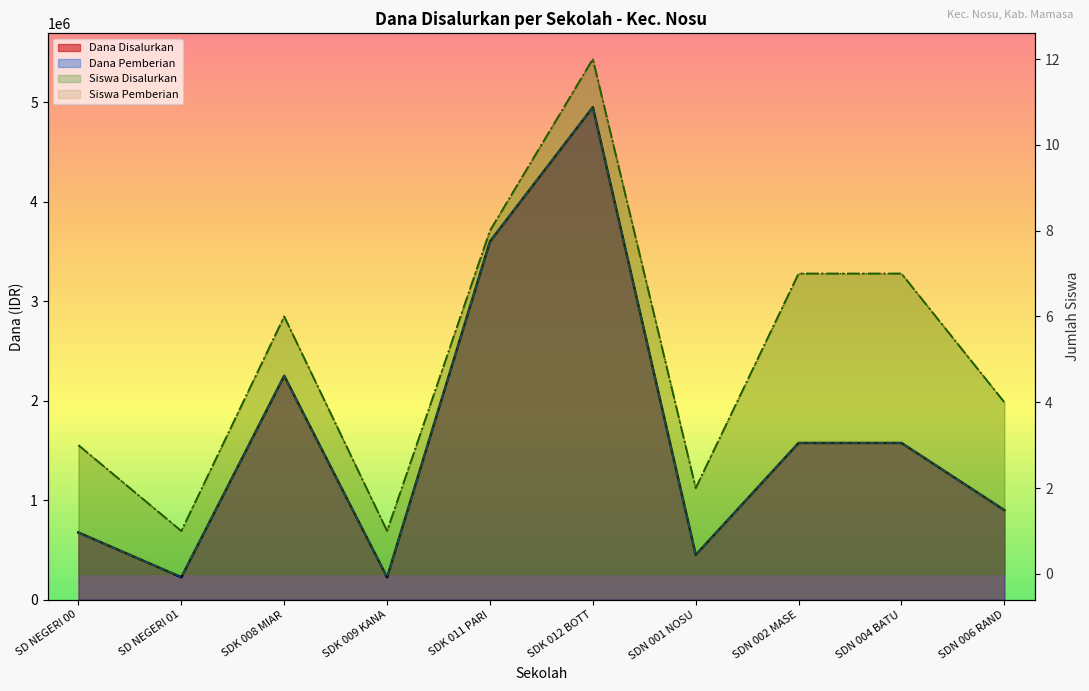

True or false: Dana Disalurkan and Dana Pemberian intersect in this chart.

False